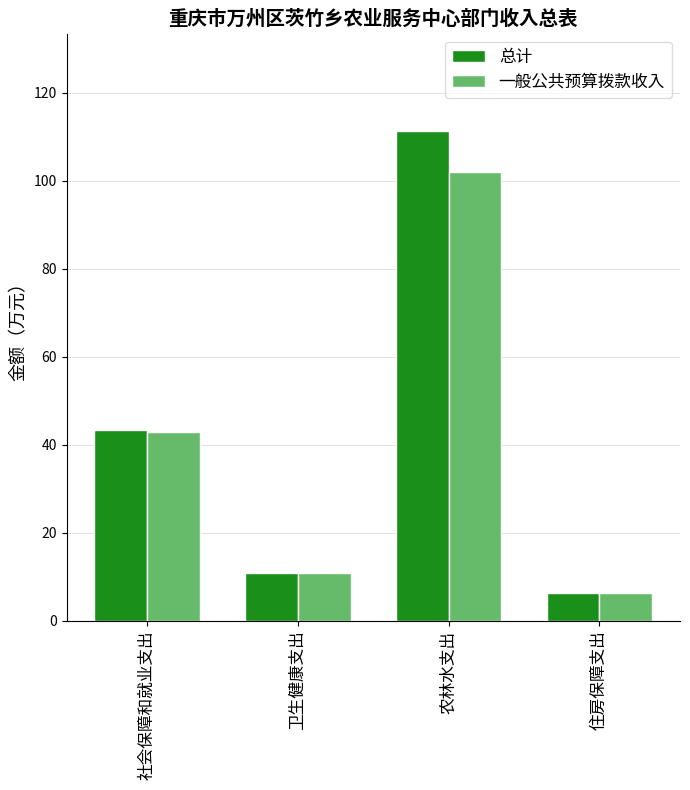

What position from the left is 社会保障和就业支出?

1